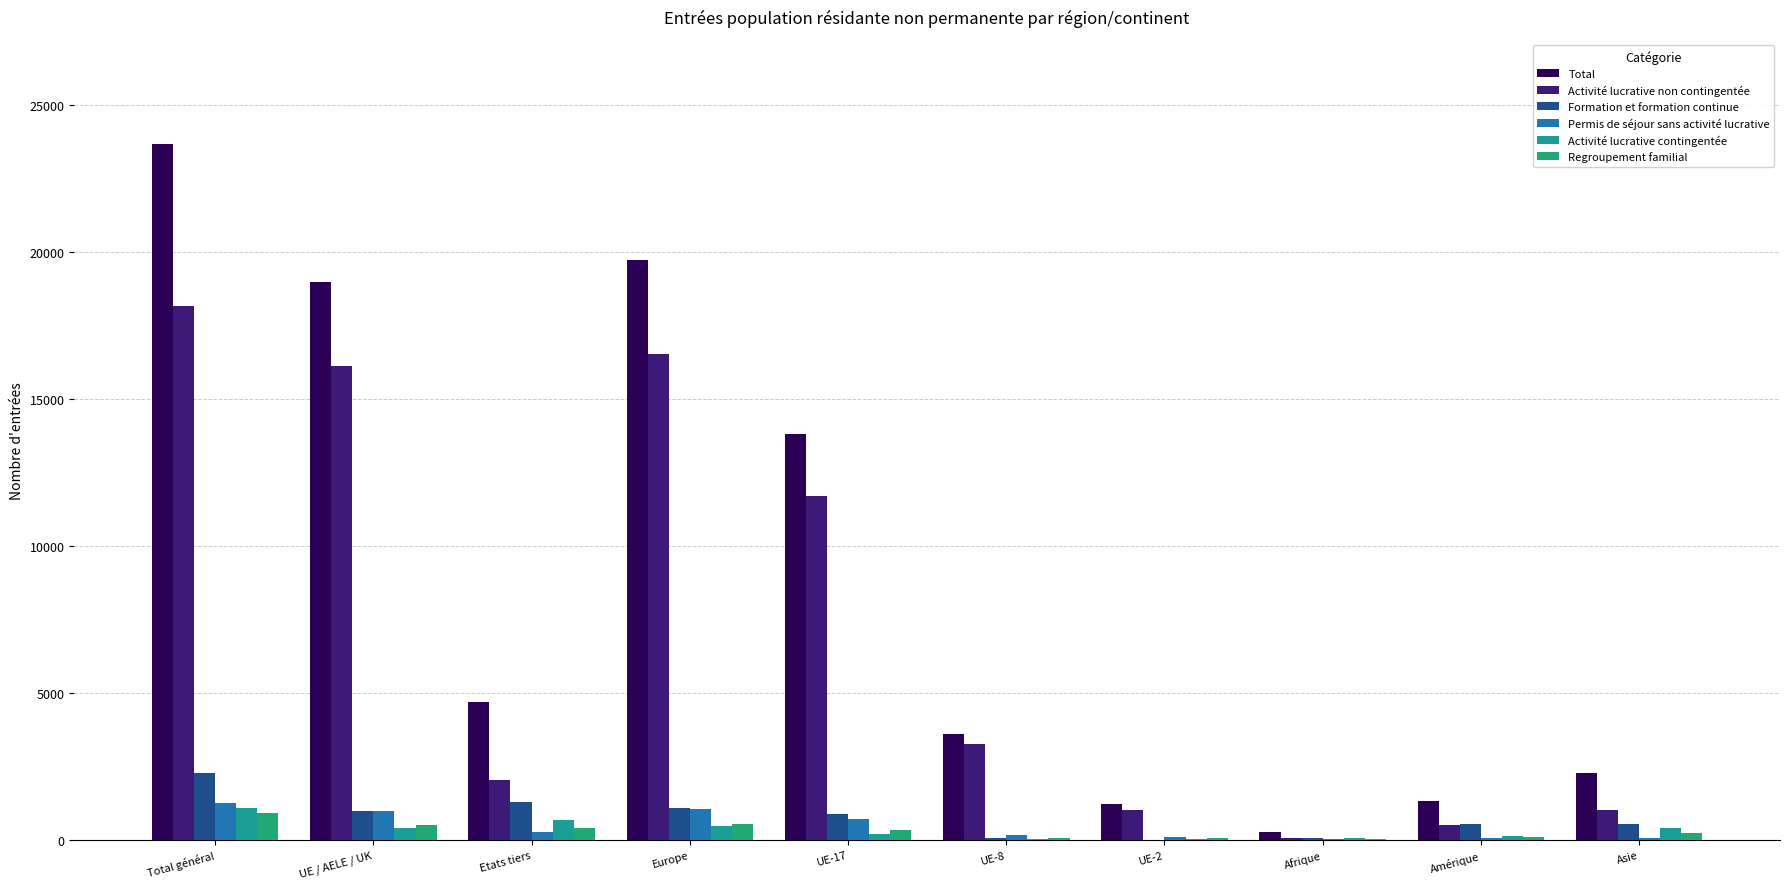

What is the difference between the maximum and minimum values in the Formation et formation continue series?

2256